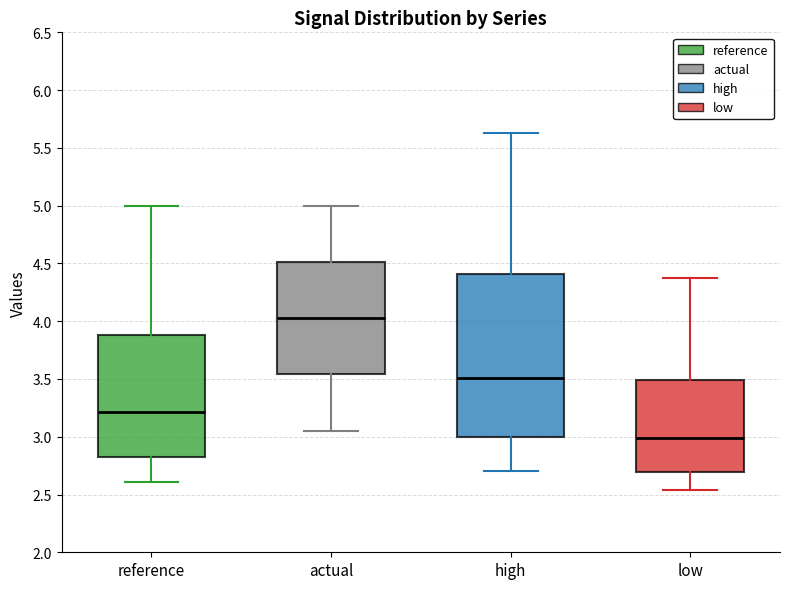

Which box is the tallest, from its lower edge to its upper edge?

high